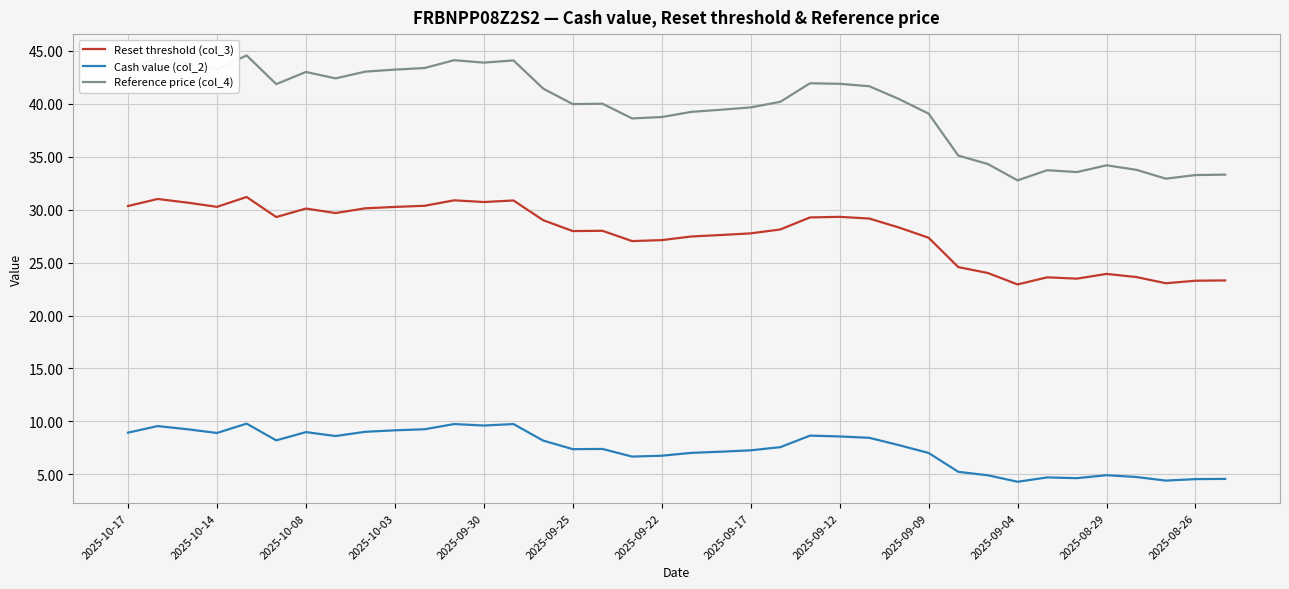

What is the maximum value shown in the chart?

44.6